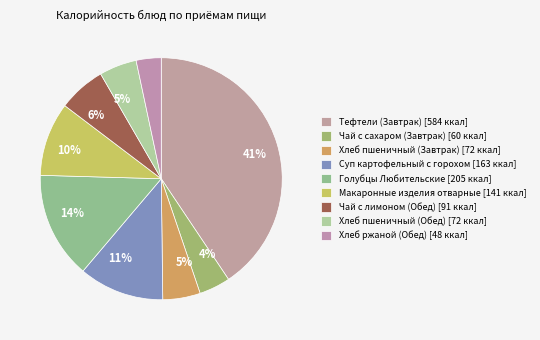

How many slices are in this pie chart?

9